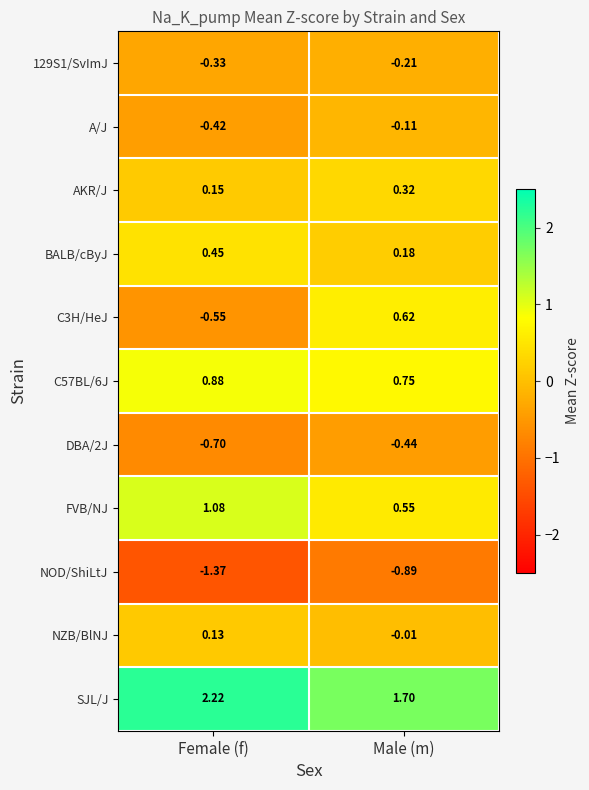

What is the spread (max minus min) of values at Female (f)?

3.6